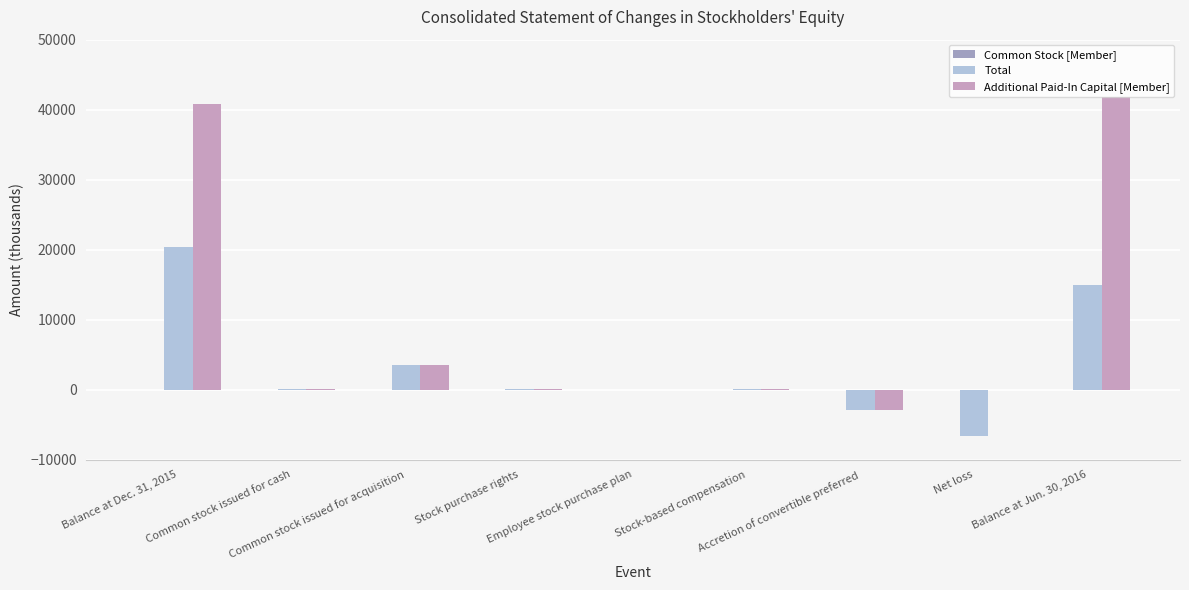

True or false: Total has a value of 1422 at Common stock issued for acquisition.

False